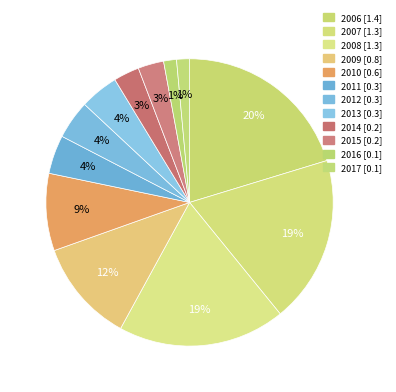

How many segments does this pie chart have?

12